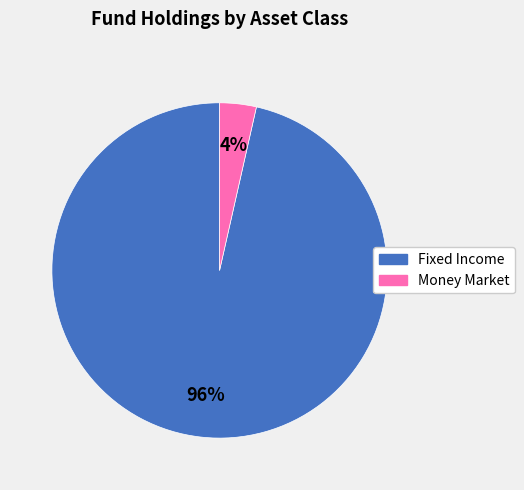

Is there a majority slice in this chart?

Yes